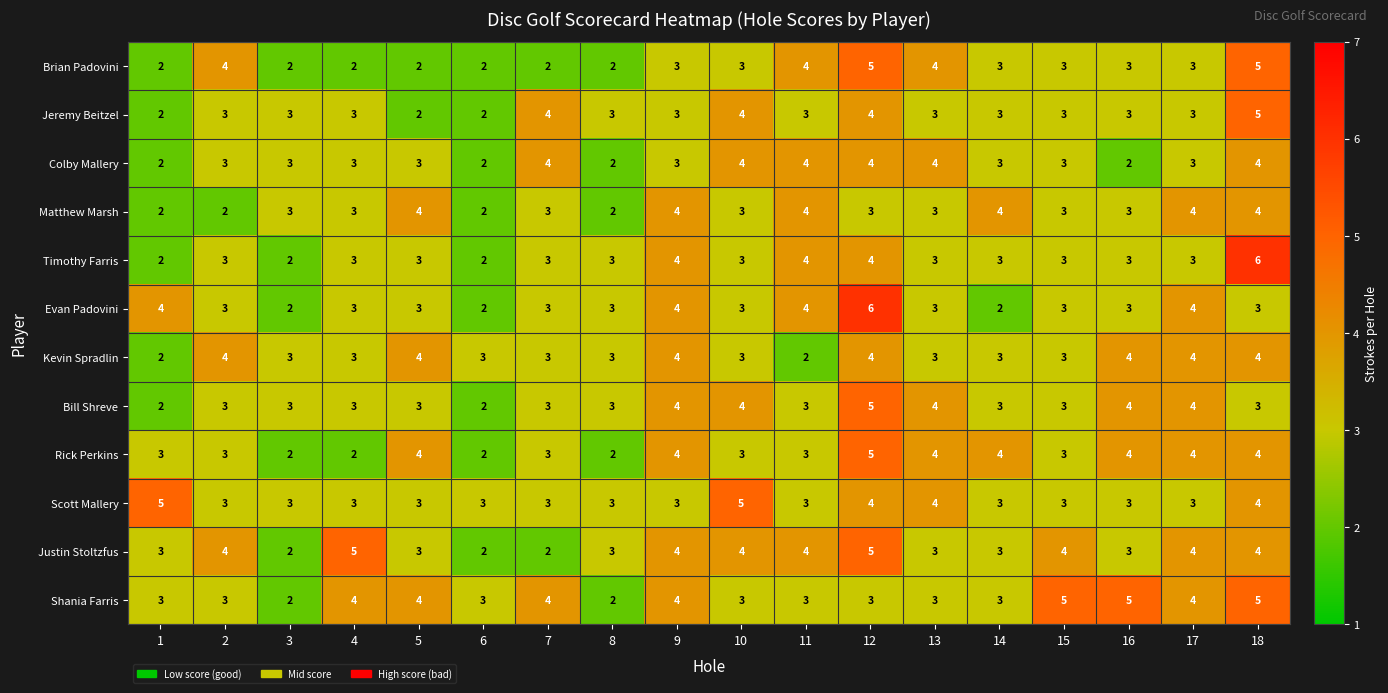

Is it true that Jeremy Beitzel equals 5 at 4?

False